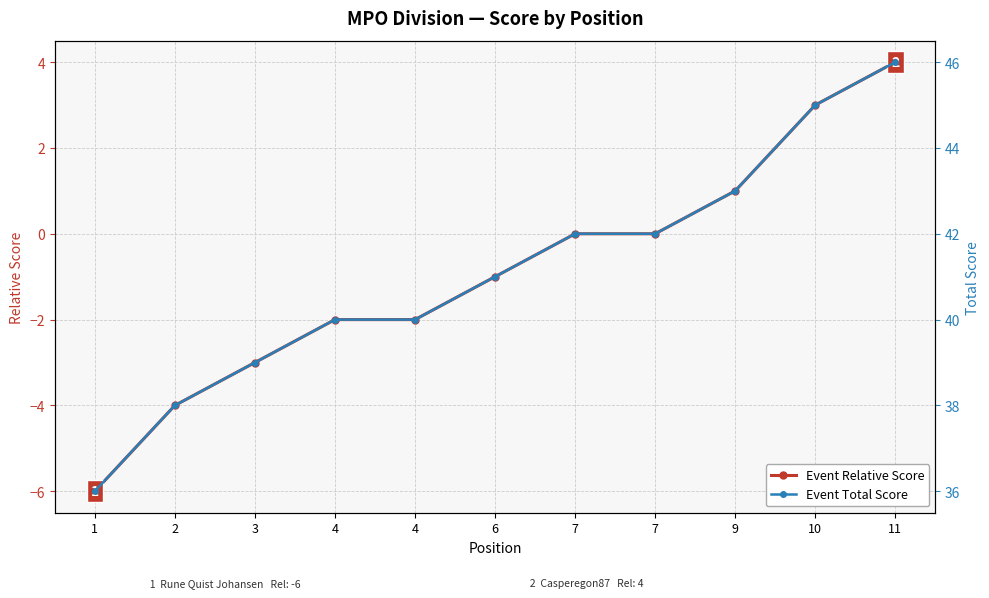

Where is Event Total Score nearest to the value 41?

6